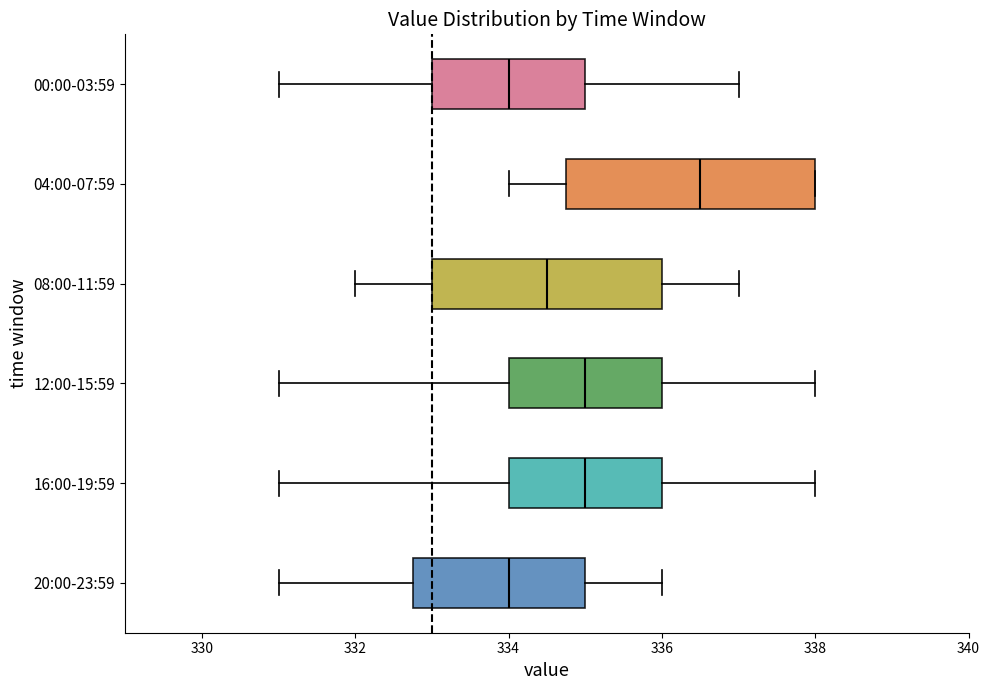

Comparing the boxes themselves (not the whiskers), which one is the widest?

04:00-07:59